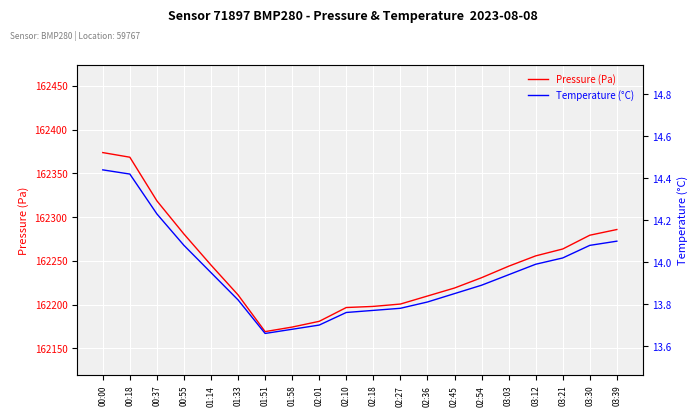

Reading left to right, extract all data points from this chart.

Pressure (Pa): 162373.7	162368.4	162318.6	162280.7	162245.2	162211.2	162169.2	162174.4	162181.0	162196.8	162198.0	162200.7	162209.9	162219.0	162230.8	162243.9	162255.7	162263.6	162279.3	162285.8
Temperature (°C): 14.4	14.4	14.2	14.1	13.9	13.8	13.7	13.7	13.7	13.8	13.8	13.8	13.8	13.8	13.9	13.9	14.0	14.0	14.1	14.1